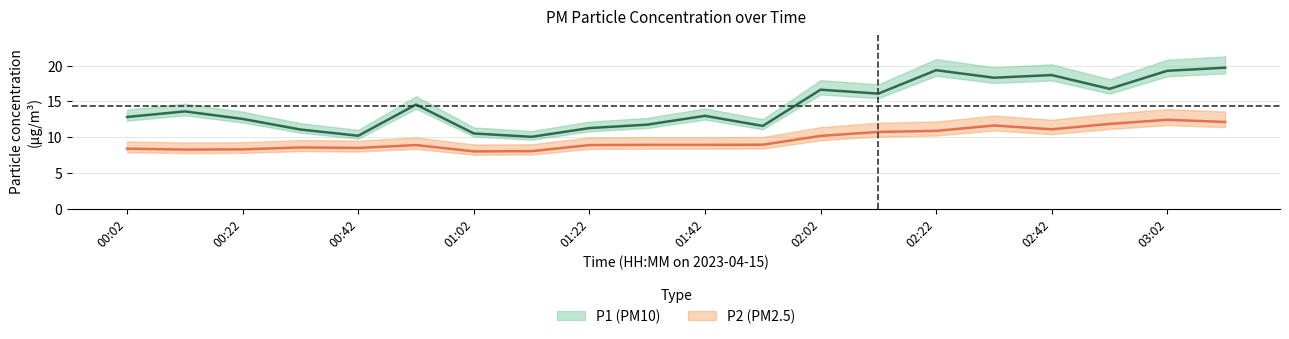

Is the value of P1 at 15 greater than the value of P2 at 3?

Yes